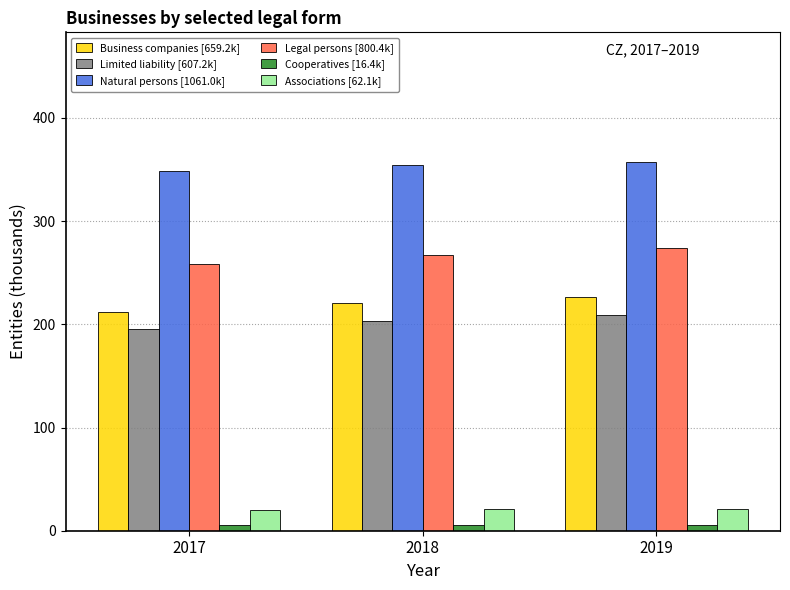

What is the maximum value for Limited liability [607.2k]?

209.0